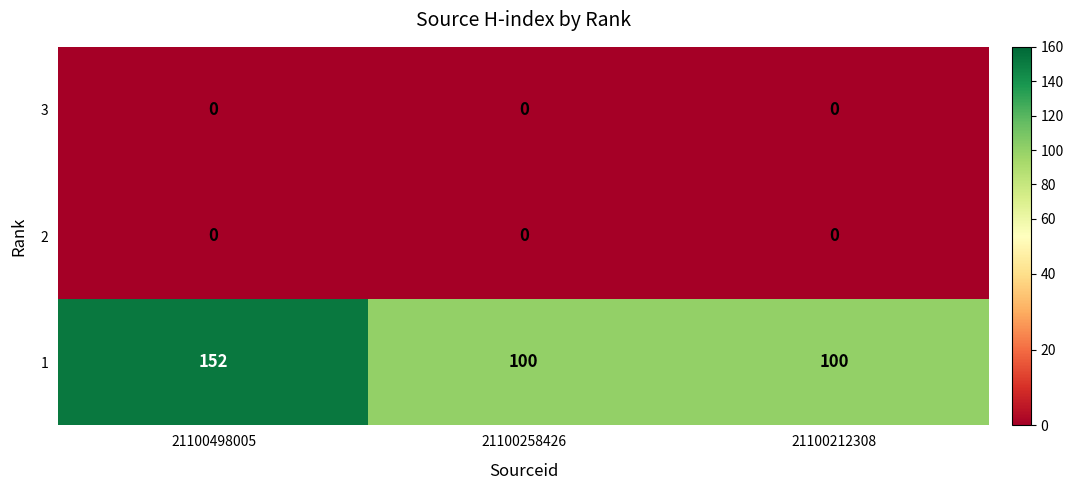

Which series has the largest total across all categories?

1